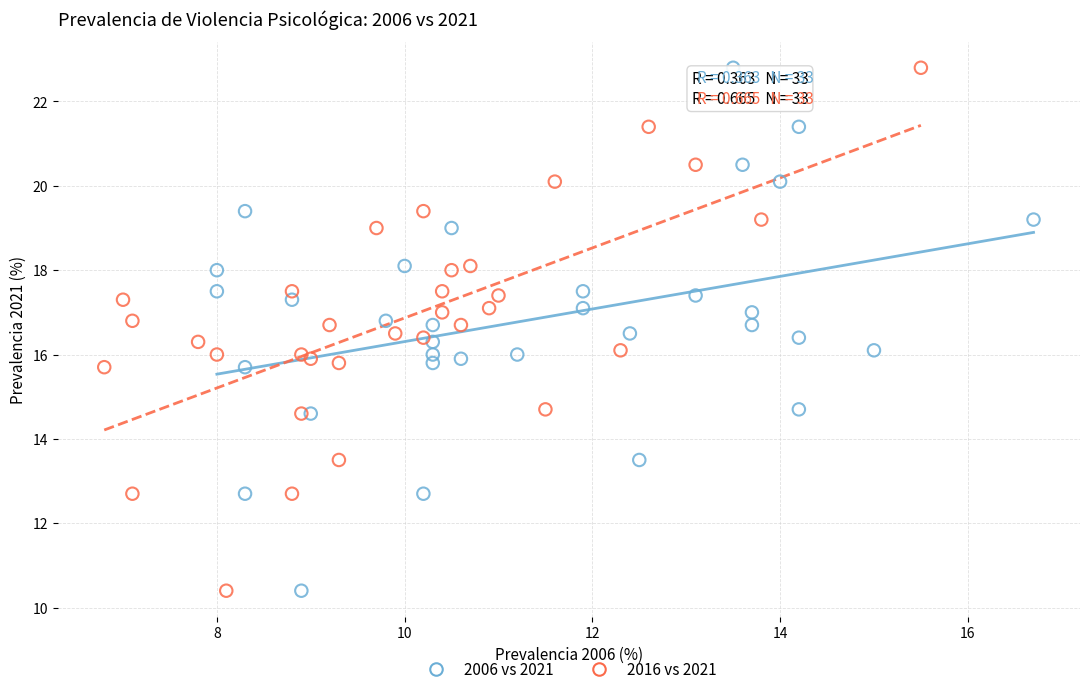

What are all the series names shown in the legend?

2006 vs 2021, 2016 vs 2021